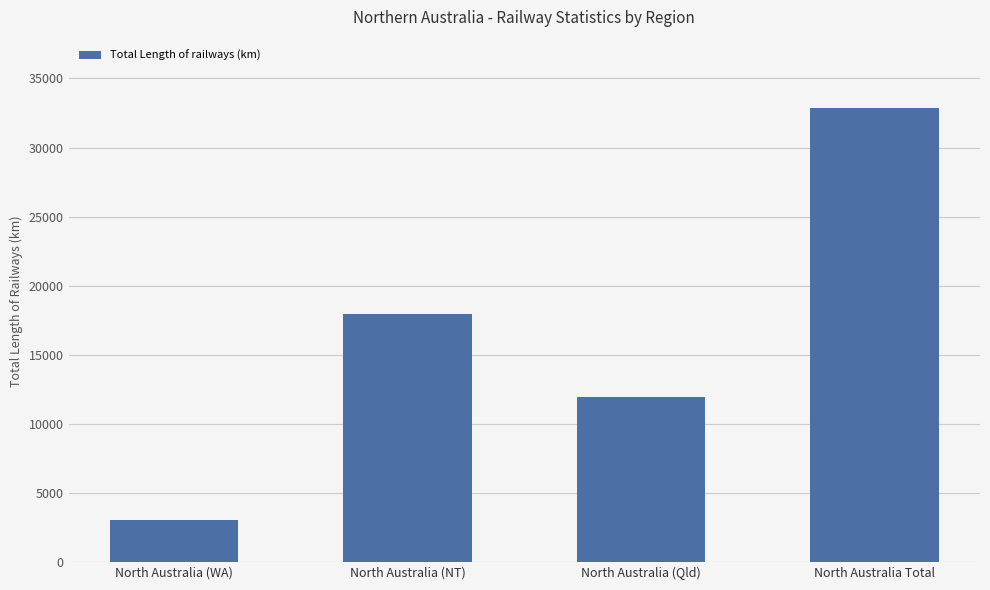

The value at North Australia Total is 32877.4. True or false?

True